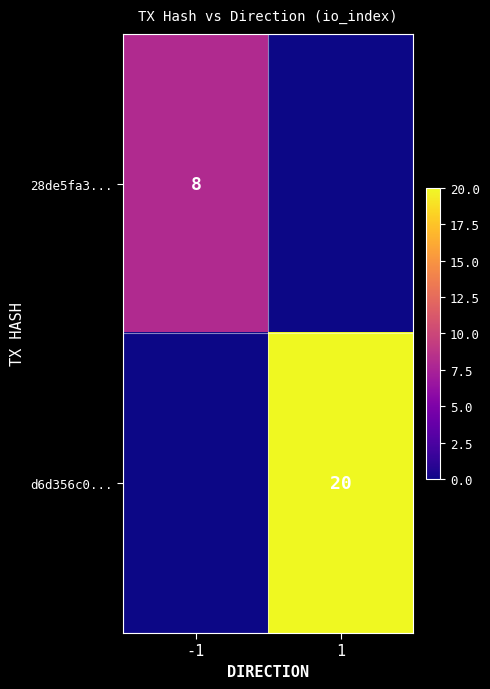

The d6d356c0... series shows 12 at 1. True or false?

False